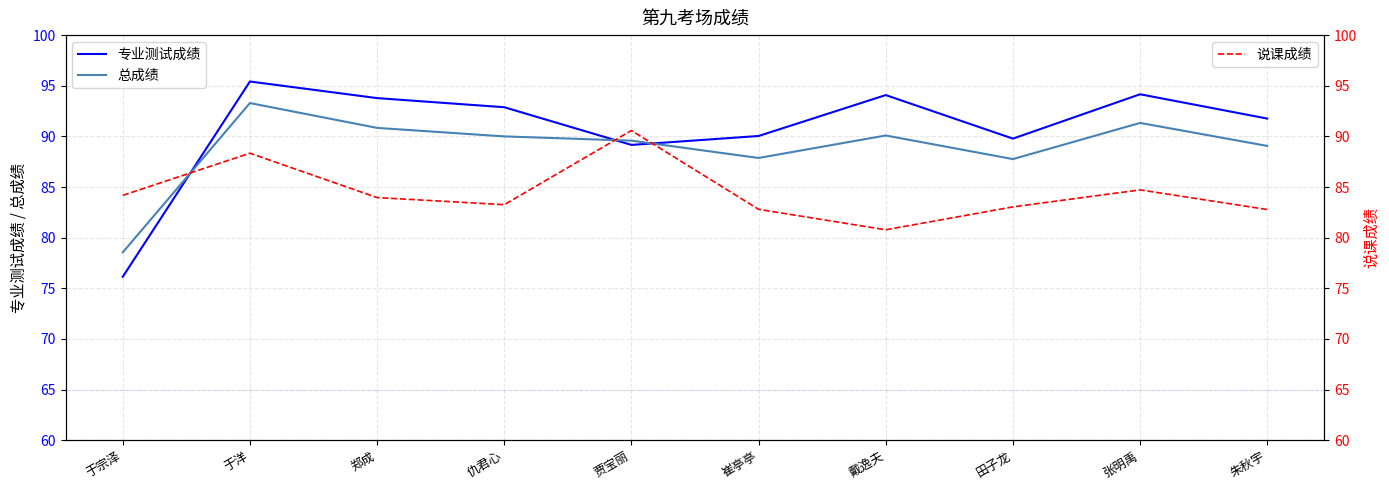

At which label does 专业测试成绩 reach its peak?

于洋